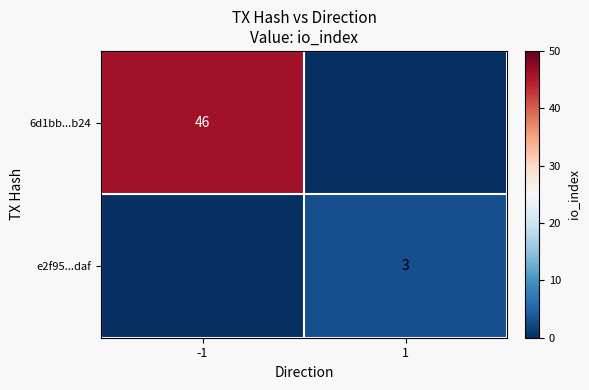

The 6d1bb...b24 series shows 76 at -1. True or false?

False